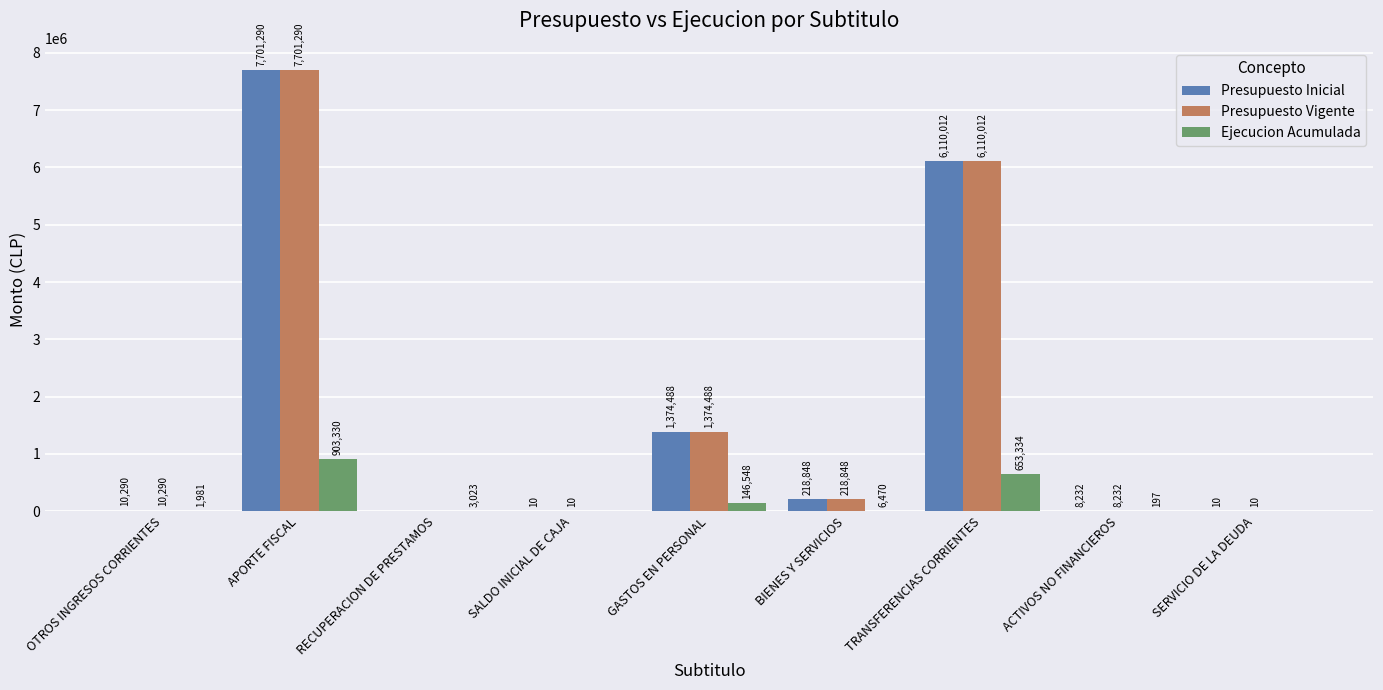

At which label is Presupuesto Vigente closest to 3850645?

TRANSFERENCIAS CORRIENTES